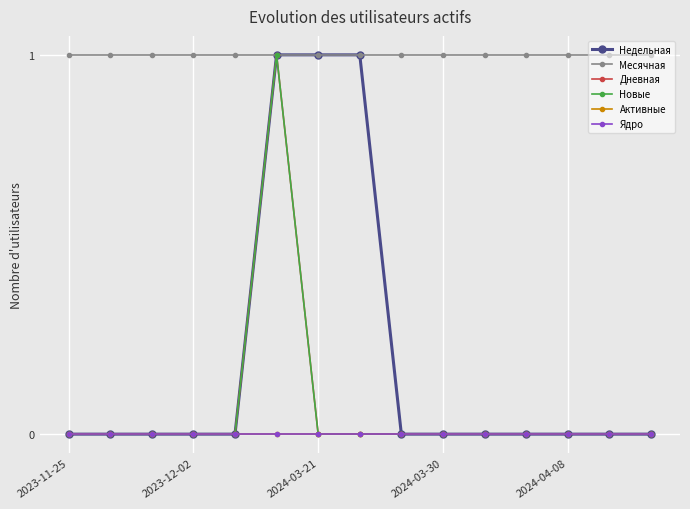

Reading left to right, extract all data points from this chart.

Недельная: 0	0	0	0	0	1	1	1	0	0	0	0	0	0	0
Месячная: 1	1	1	1	1	1	1	1	1	1	1	1	1	1	1
Дневная: 0	0	0	0	0	1	0	0	0	0	0	0	0	0	0
Новые: 0	0	0	0	0	1	0	0	0	0	0	0	0	0	0
Активные: 0	0	0	0	0	0	0	0	0	0	0	0	0	0	0
Ядро: 0	0	0	0	0	0	0	0	0	0	0	0	0	0	0